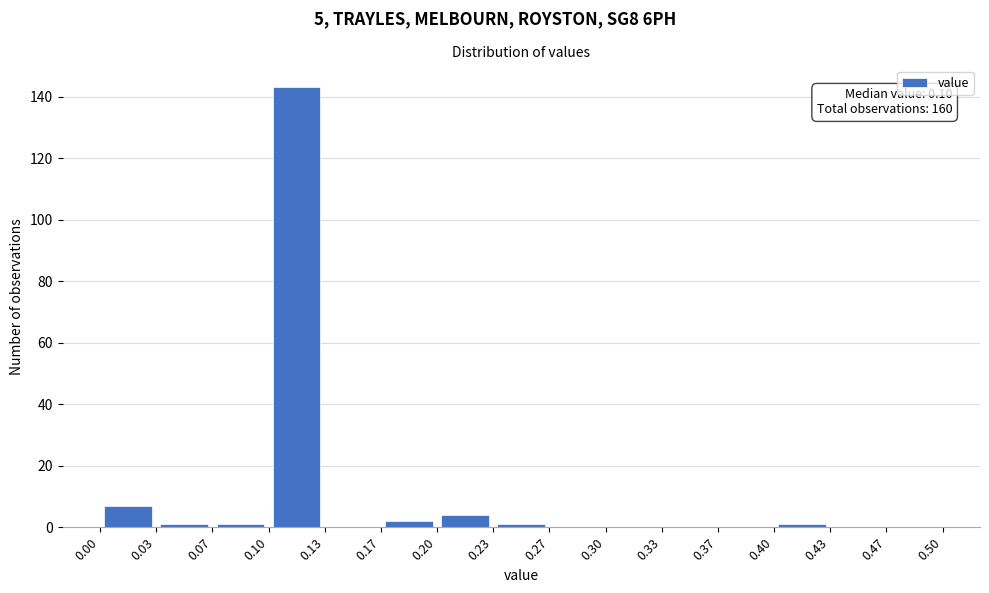

Which range on the x-axis has the tallest bar?

0.10 to 0.13